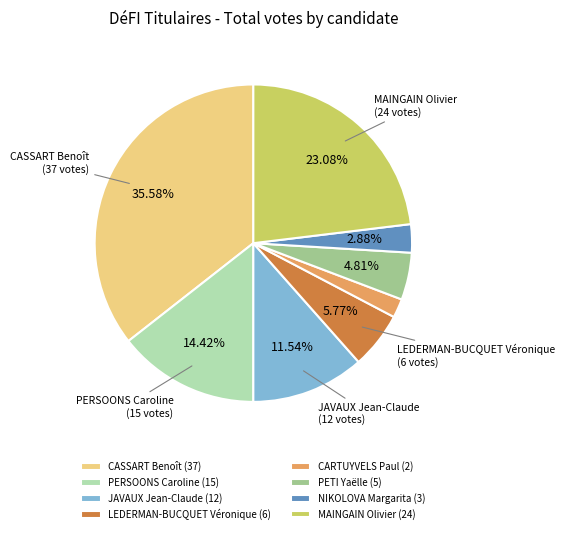

Which slice is the largest?

CASSART Benoît